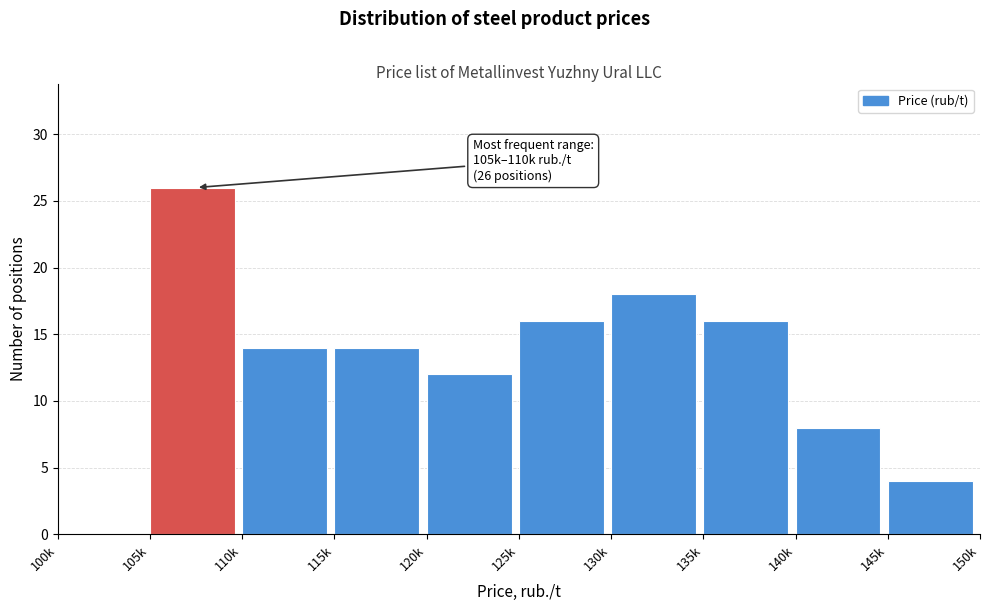

Reading left to right, list all the values displayed in this chart.

100k=0	105k=26	110k=14	115k=14	120k=12	125k=16	130k=18	135k=16	140k=8	145k=4